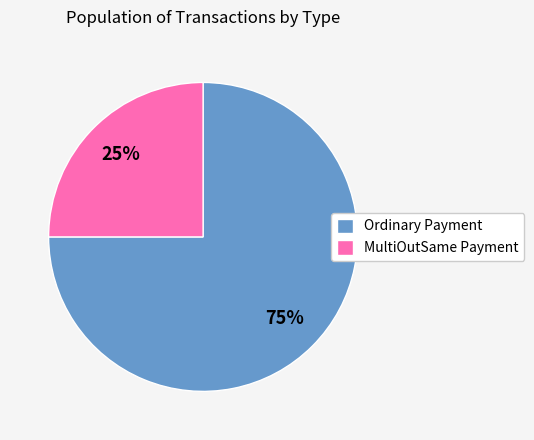

Does any single category account for the majority?

Yes